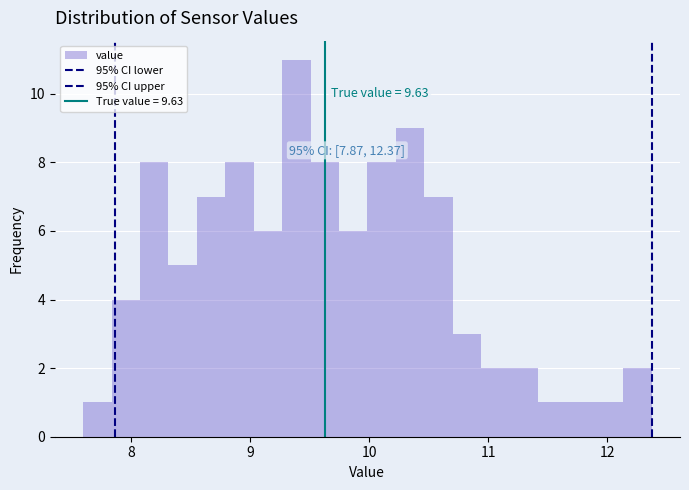

Around what value on the x-axis is the tallest bar? Give the approximate position of its centre, as read against the axis.

9.4